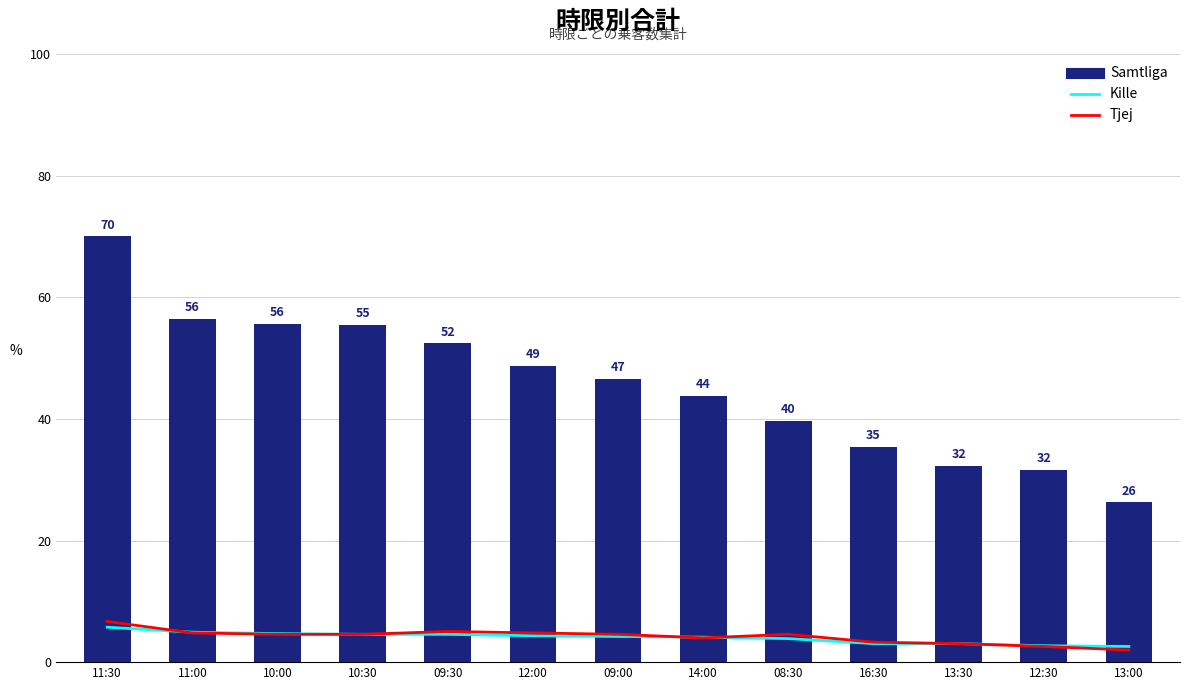

The Kille series shows 2.9 at 10:30. True or false?

False